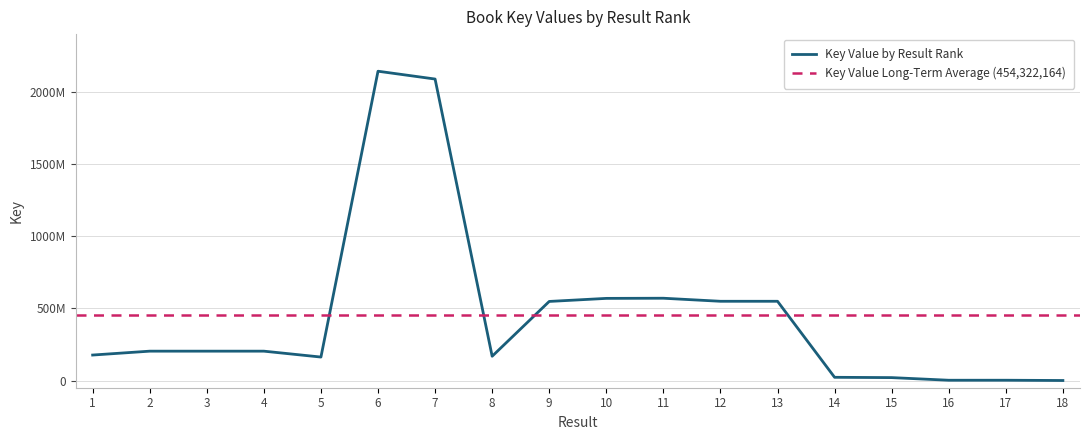

The value at 8 is 276098255. True or false?

False